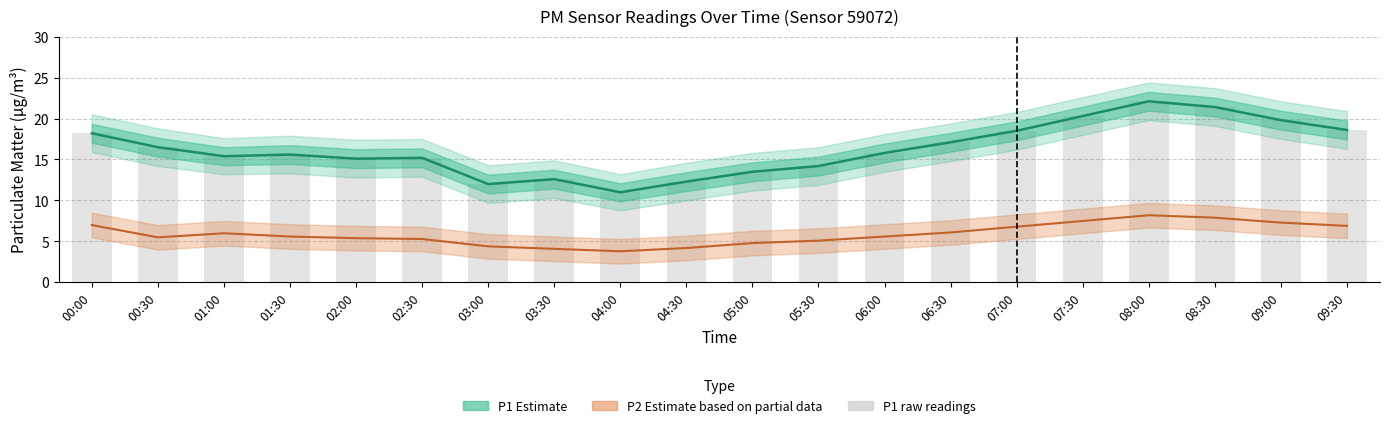

At how many categories does at least one series exceed 6?

20